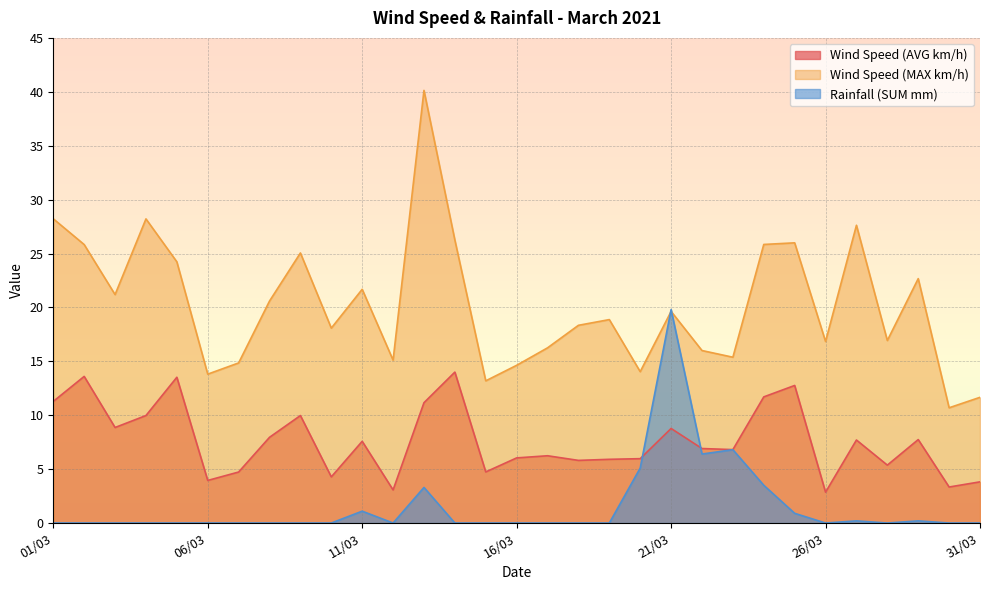

What is the sum of the Wind Speed (AVG km/h) values at 21/03 and 03/03?

17.6